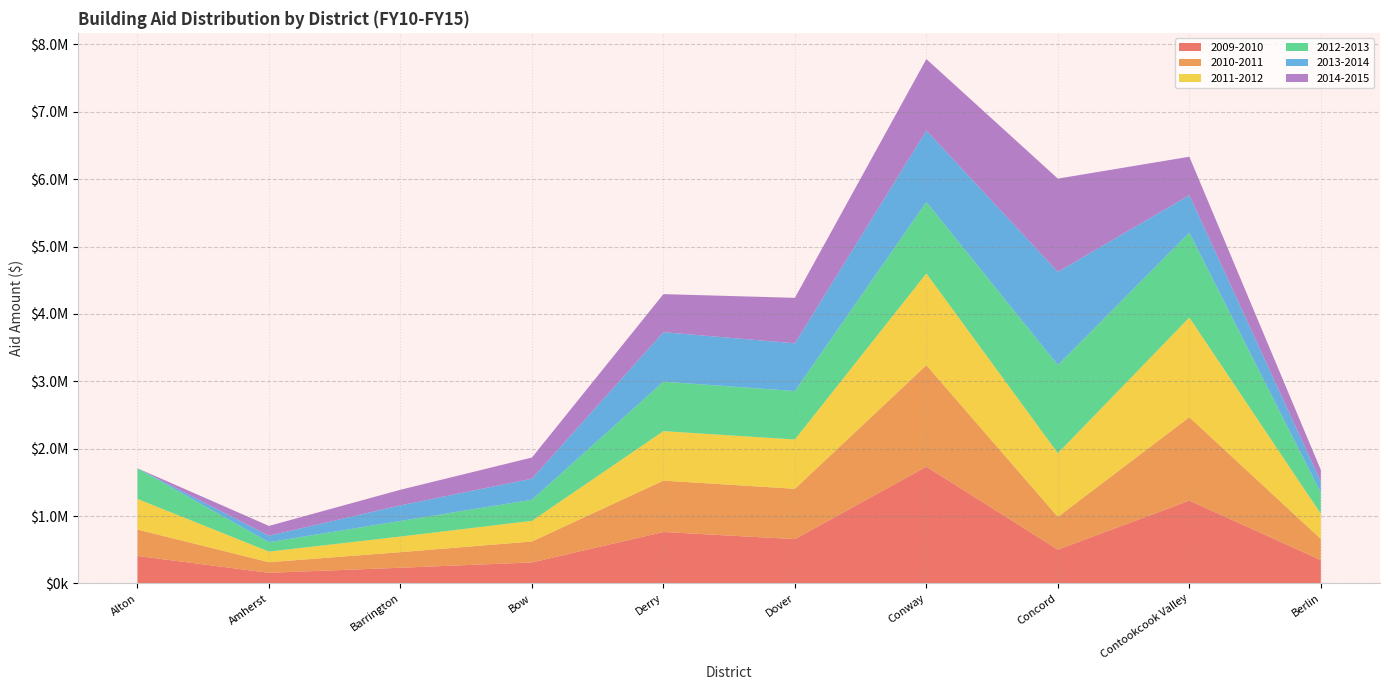

Reading left to right, extract all data points from this chart.

2009-2010: Alton=407192.2	Amherst=156987.9	Barrington=232129.3	Bow=310886.8	Derry=762659.1	Dover=656936.5	Conway=1732536.6	Concord=500888.0	Contookcook Valley=1228065.7	Berlin=345786.8
2010-2011: Alton=391913.1	Amherst=157401.9	Barrington=231529.3	Bow=310886.8	Derry=762659.1	Dover=747158.3	Conway=1506116.8	Concord=485888.0	Contookcook Valley=1238416.9	Berlin=314185.0
2011-2012: Alton=454795.3	Amherst=157401.9	Barrington=231529.3	Bow=306506.8	Derry=734659.1	Dover=732061.2	Conway=1362792.6	Concord=946201.9	Contookcook Valley=1480586.6	Berlin=374095.9
2012-2013: Alton=454795.3	Amherst=139401.9	Barrington=231529.3	Bow=313323.8	Derry=734659.1	Dover=718951.3	Conway=1060664.1	Concord=1308561.9	Contookcook Valley=1258408.7	Berlin=311512.8
2013-2014: Alton=0.0	Amherst=96529.5	Barrington=231529.3	Bow=313323.8	Derry=734659.1	Dover=709049.9	Conway=1060664.1	Concord=1383508.3	Contookcook Valley=558186.8	Berlin=165970.3
2014-2015: Alton=0.0	Amherst=145415.7	Barrington=231529.3	Bow=313323.8	Derry=564659.1	Dover=675017.9	Conway=1060664.1	Concord=1383508.3	Contookcook Valley=570121.6	Berlin=171989.5